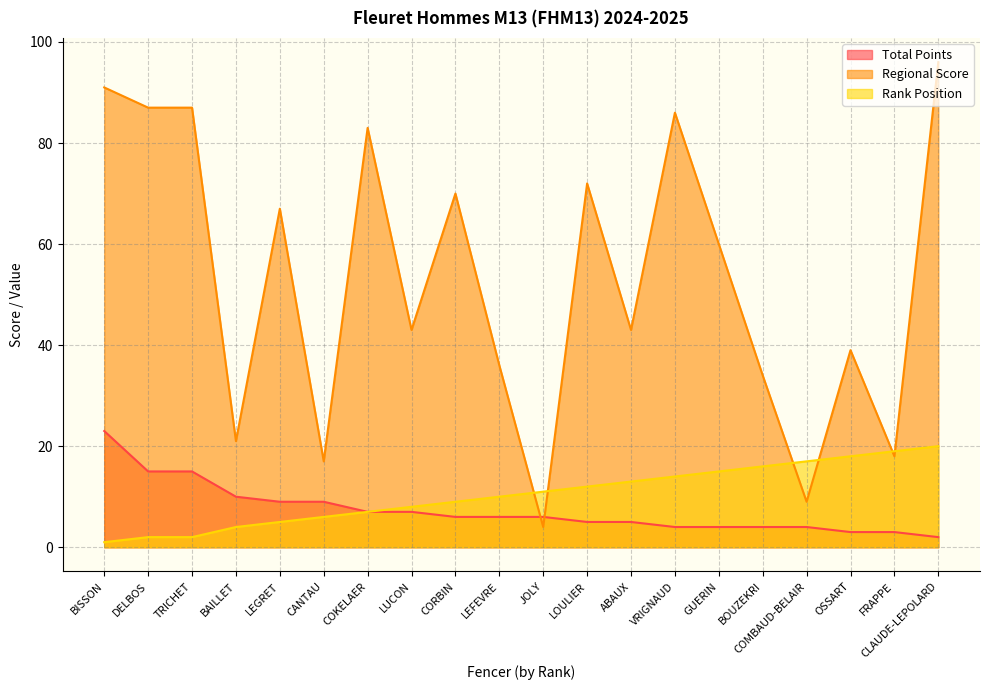

How many lines are shown in the chart?

3